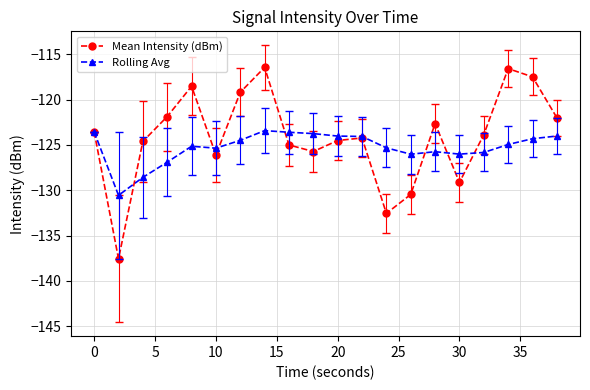

How many lines are shown in the chart?

2